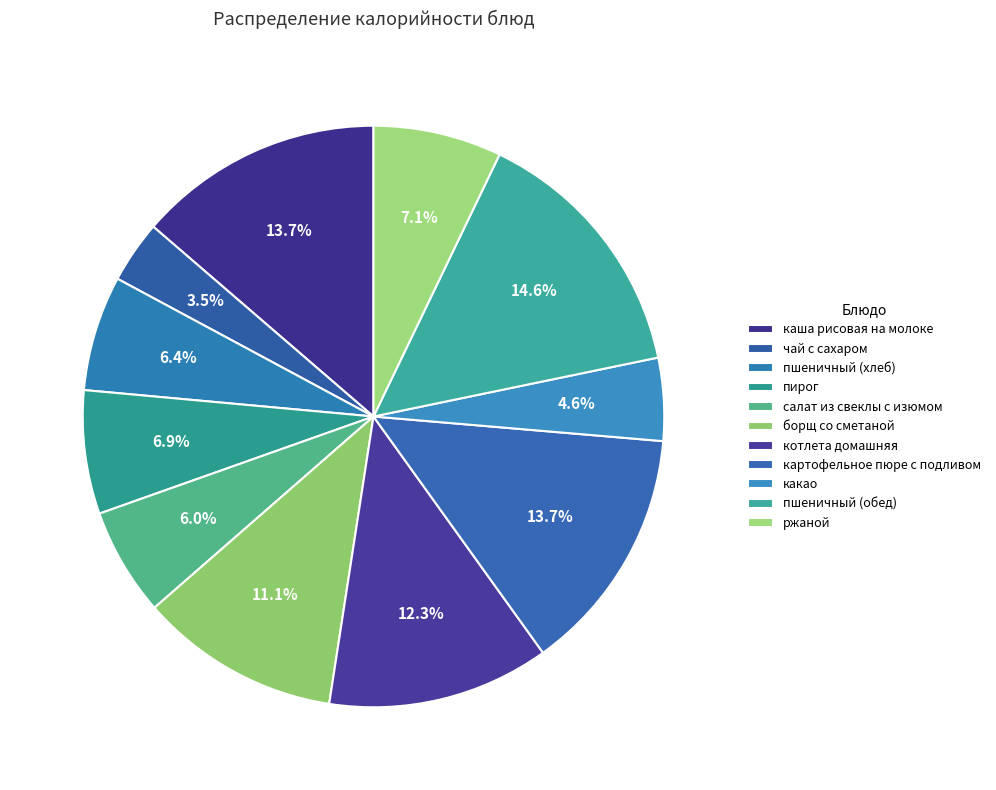

How many slices are in this pie chart?

11